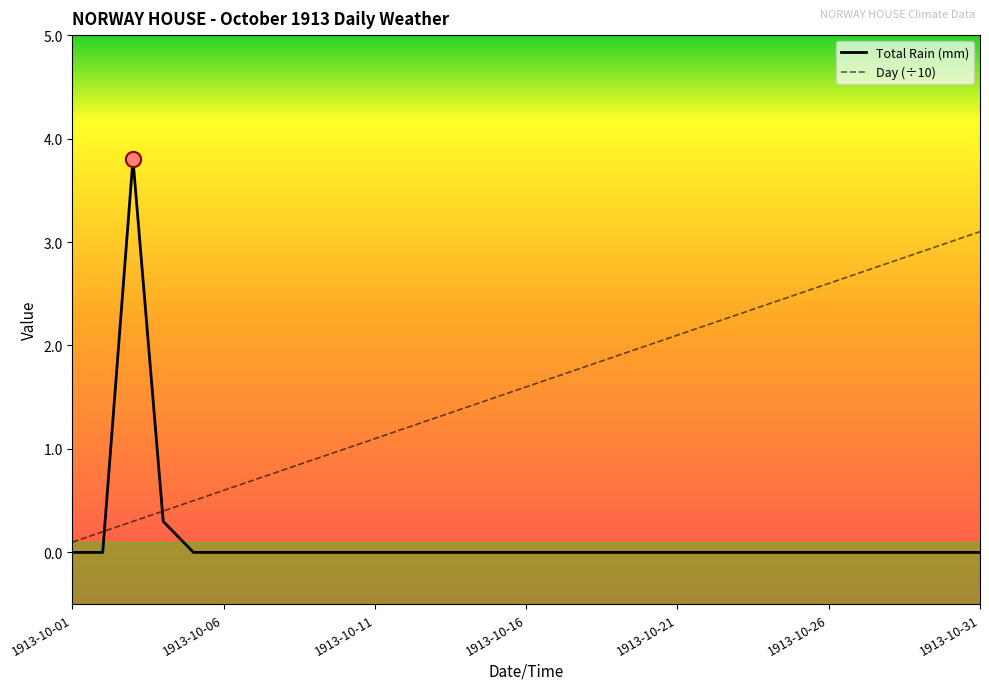

What are all the series names shown in the legend?

Total Rain (mm), Day (÷10)